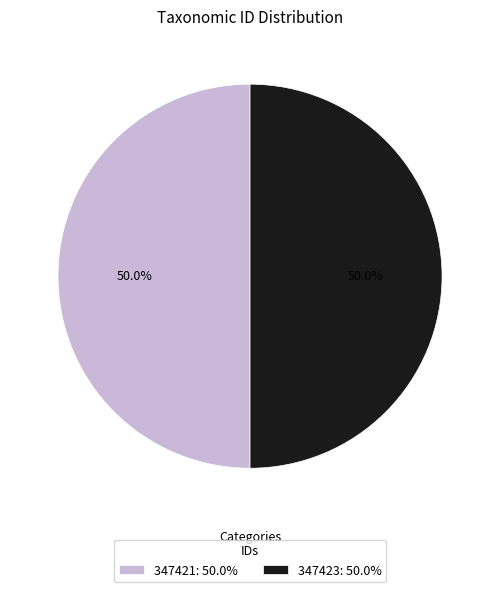

To the nearest percent, what is the average slice percentage?

50%